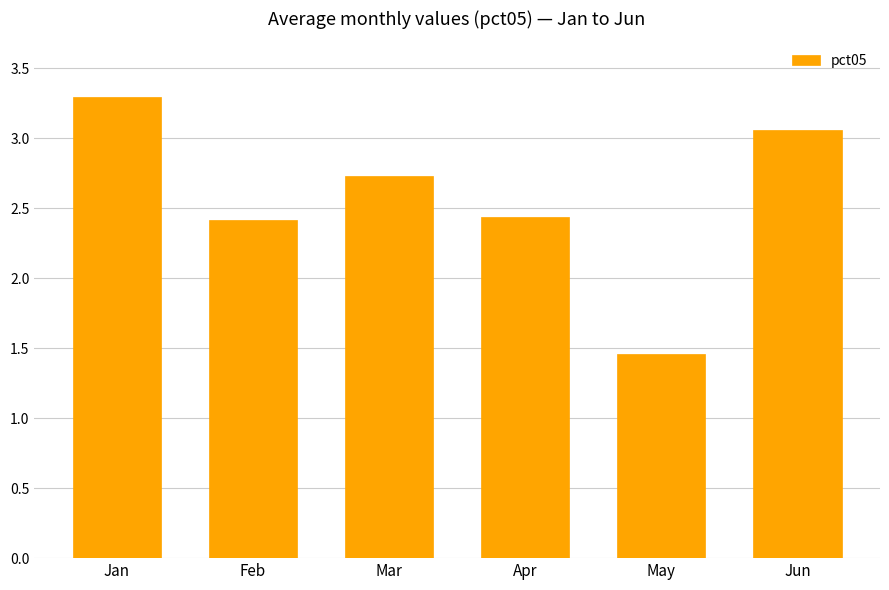

How many data points are less than 2?

1